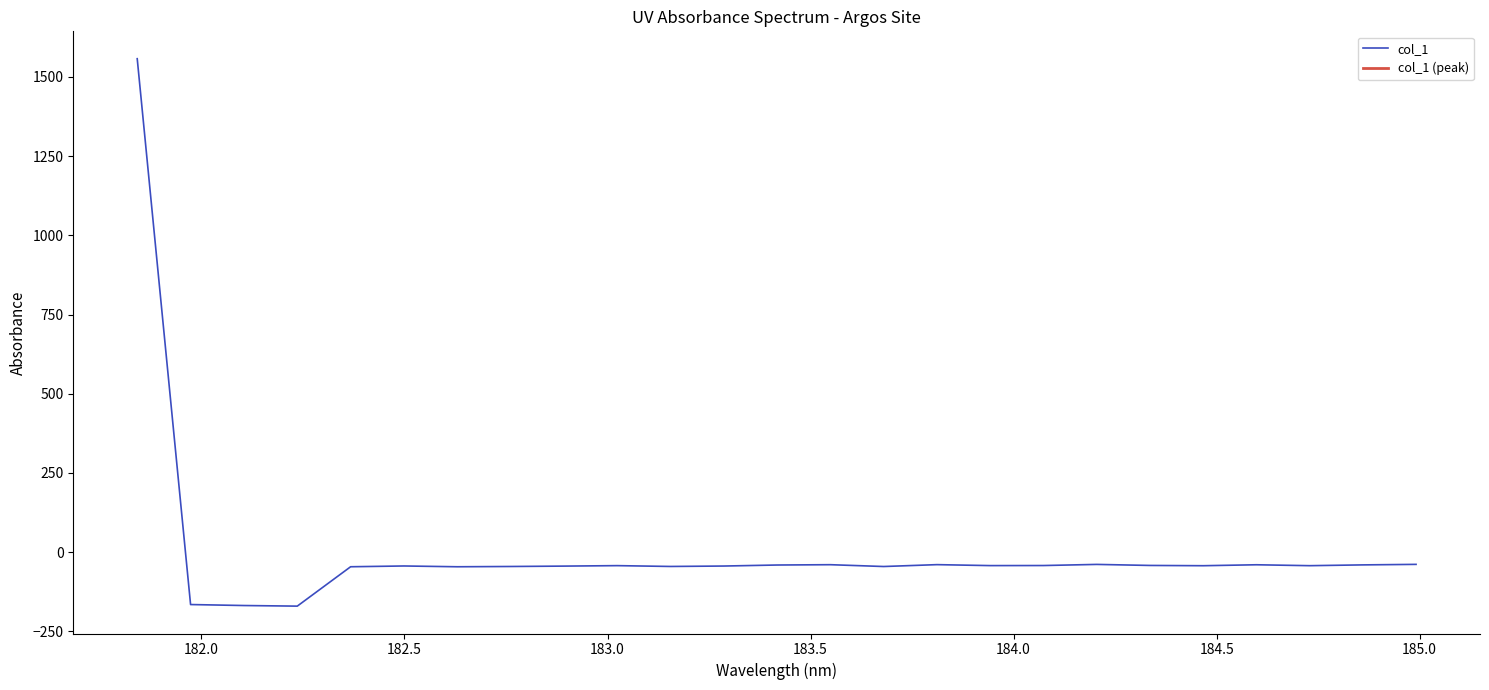

Reading left to right, transcribe all the data shown in this chart.

1557.6	-165.2	-168.3	-170.2	-45.9	-43.5	-46.0	-45.1	-43.9	-42.4	-45.0	-43.7	-40.5	-39.5	-45.2	-39.3	-42.3	-42.1	-38.6	-41.8	-42.7	-39.7	-42.6	-40.1	-38.4